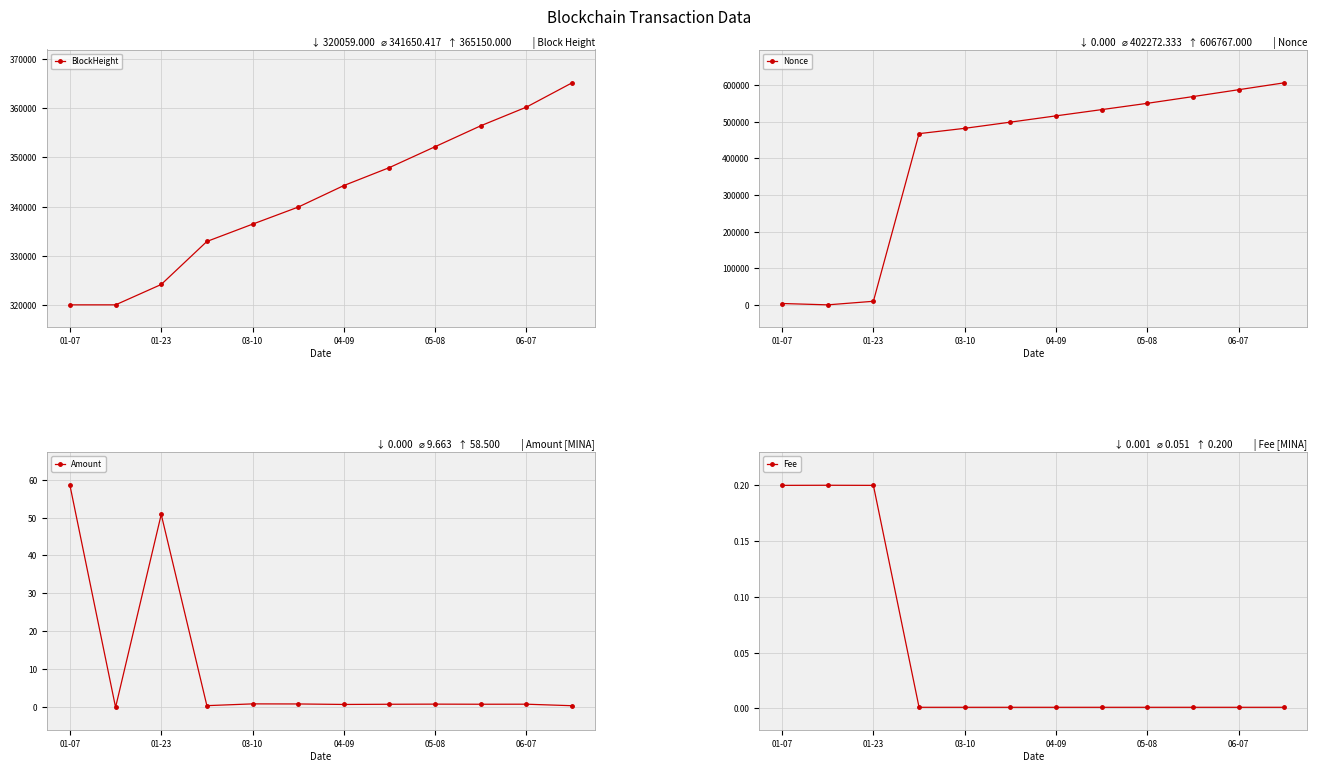

Which series ends up on top after the final intersection of Nonce and BlockHeight?

Nonce